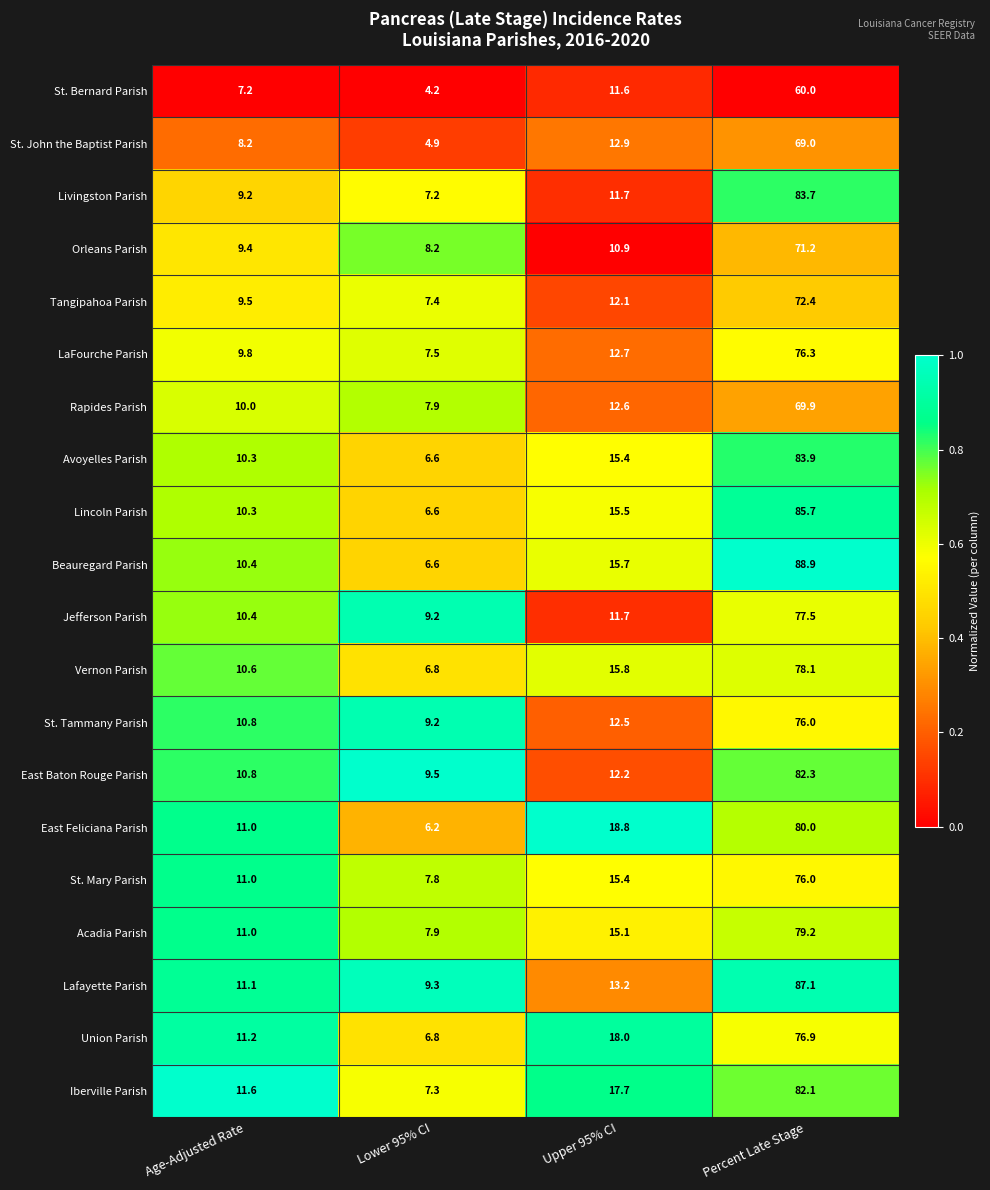

At which label is Livingston Parish closest to 45?

Upper 95% CI